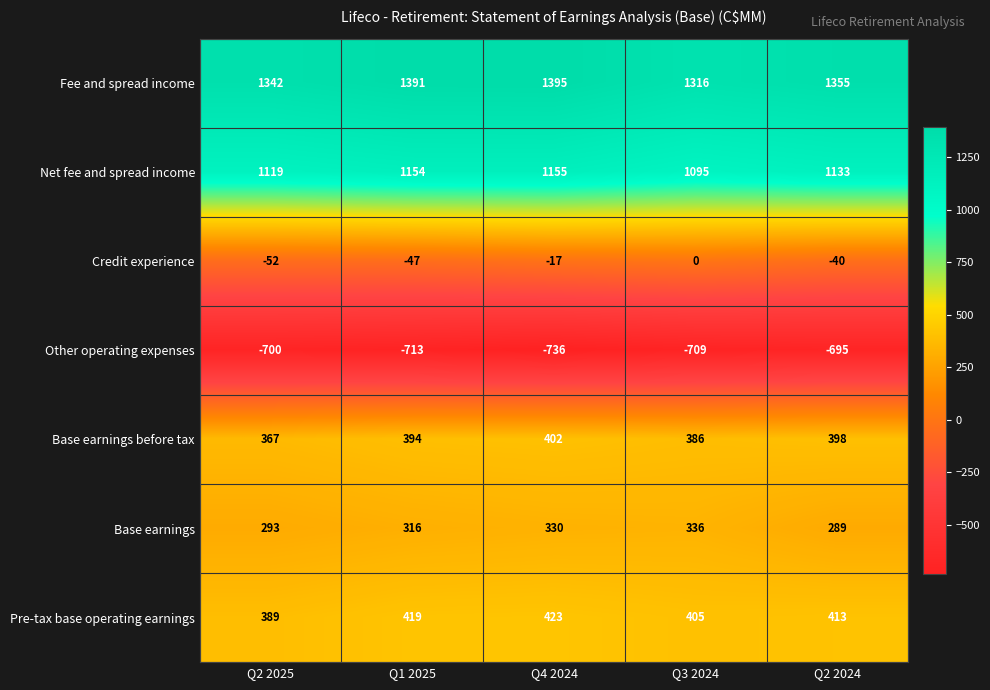

What is the difference between the second highest and second lowest values in the Base earnings before tax series?

12